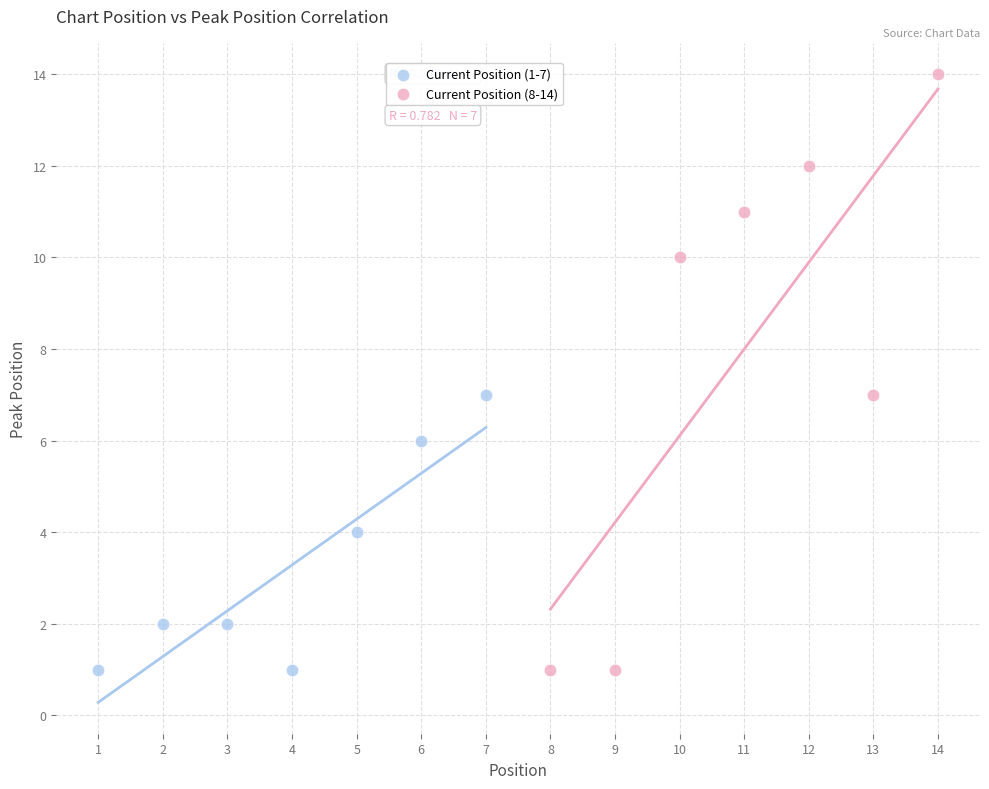

Which series has the widest spread of Y values?

Current Position (8-14)